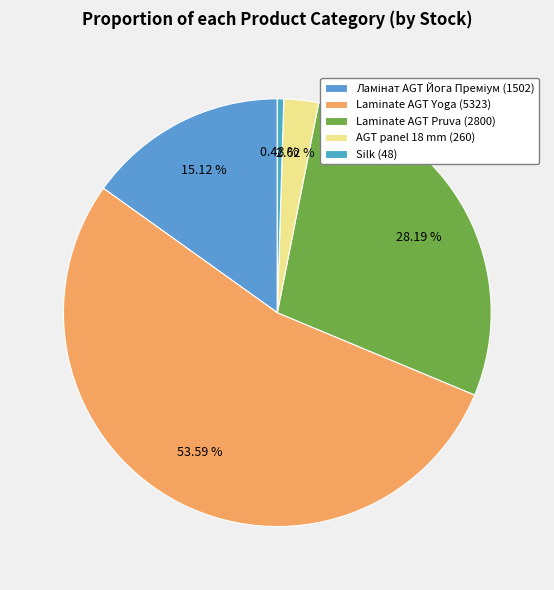

Which slice represents more than half of the pie?

Laminate AGT Yoga (5323)